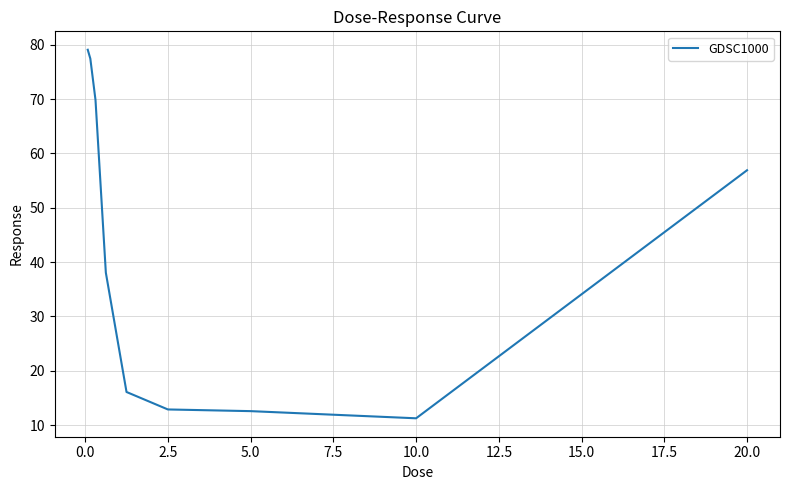

Reading left to right, what are all the values shown in this chart?

79.1	77.4	69.8	38.1	16.1	12.9	12.6	11.3	56.9